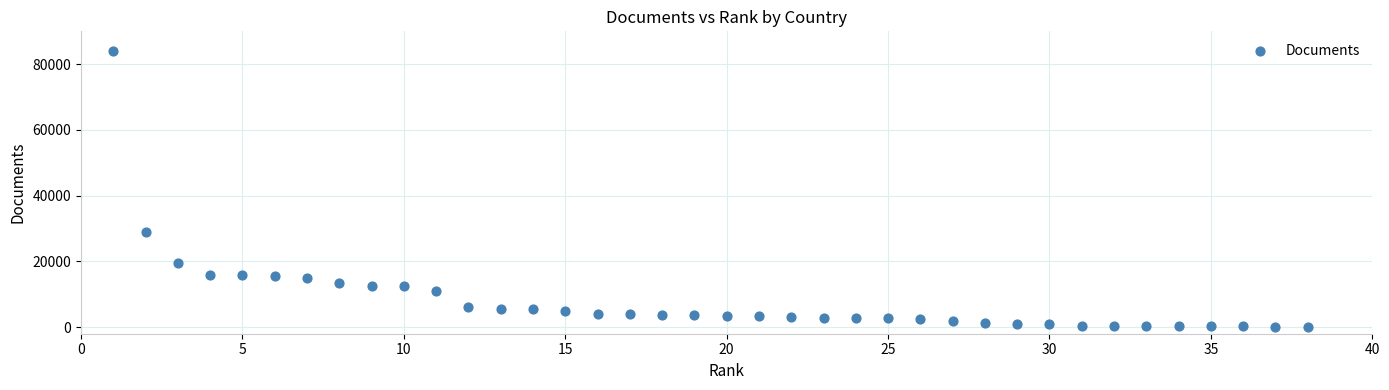

What Y value in the scatter plot is closest to 42055?

28838